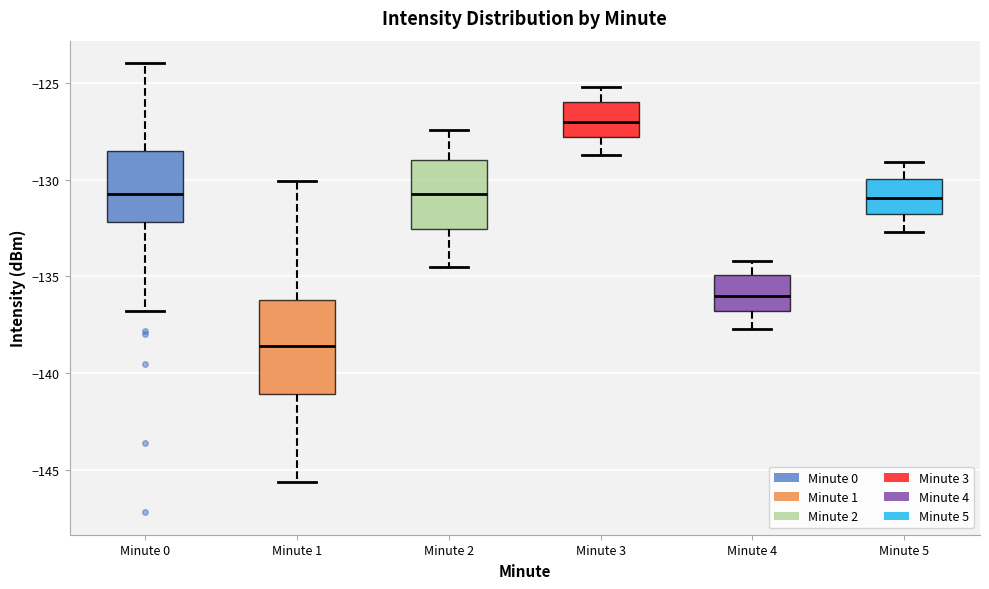

Where does the upper whisker of the box for Minute 4 end on the y-axis? The values are not printed on the chart, so give them approximately, as read against the axis.

-134.0